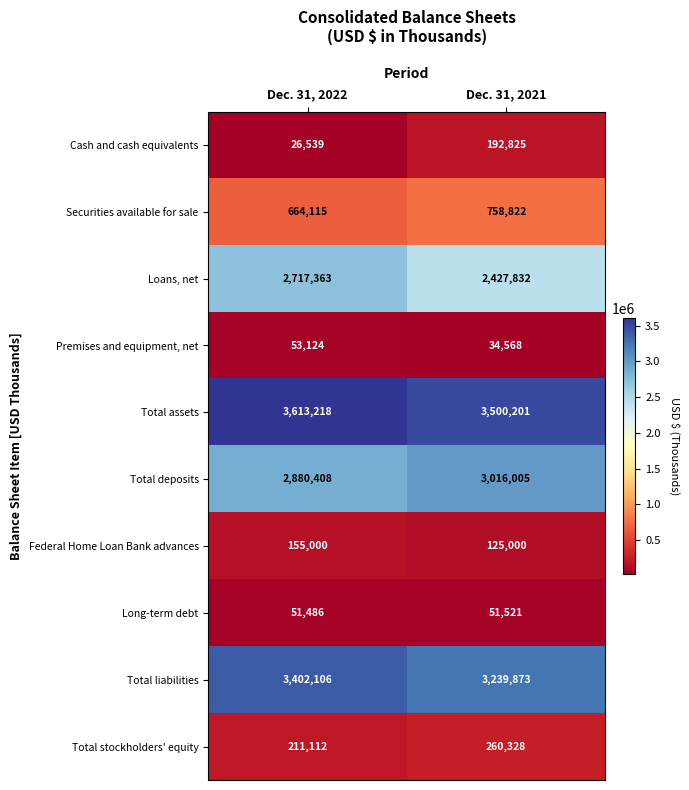

Where is Loans, net nearest to the value 2572597?

Dec. 31, 2021